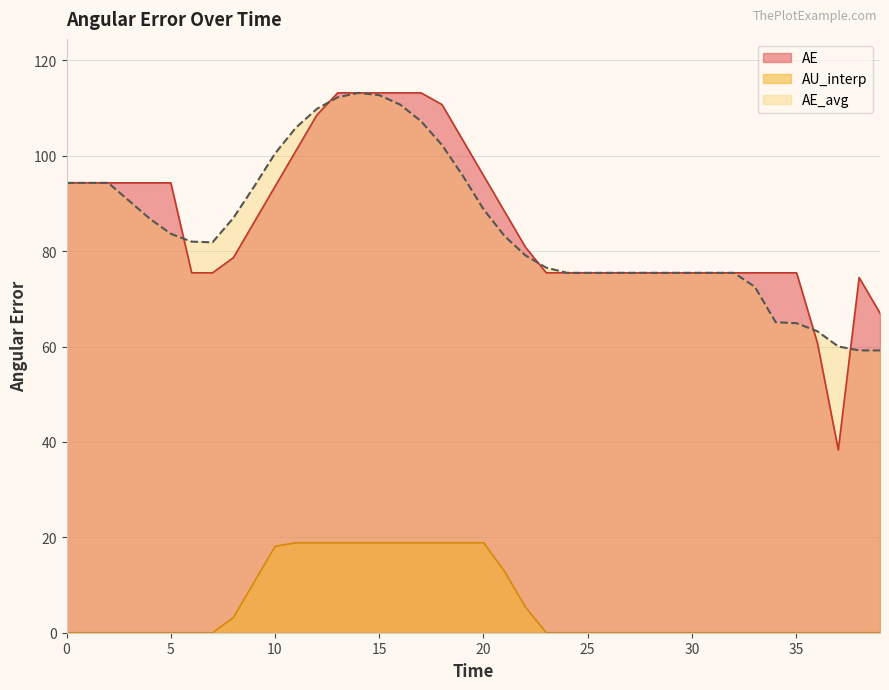

Reading right to left, extract all data points from this chart.

AE: 67.0	74.5	38.3	60.8	75.5	75.5	75.5	75.5	75.5	75.5	75.5	75.5	75.5	75.5	75.5	75.5	75.5	80.9	88.3	95.8	103.3	110.8	113.2	113.2	113.2	113.2	113.2	108.6	101.1	93.6	86.1	78.7	75.5	75.5	94.3	94.3	94.3	94.3	94.3	94.3
AU_interp: 0.0	0.0	0.0	0.0	0.0	0.0	0.0	0.0	0.0	0.0	0.0	0.0	0.0	0.0	0.0	0.0	0.0	5.4	12.9	18.9	18.9	18.9	18.9	18.9	18.9	18.9	18.9	18.9	18.9	18.1	10.7	3.2	0.0	0.0	0.0	0.0	0.0	0.0	0.0	0.0
AE_avg: 59.2	59.2	60.0	63.2	64.9	65.1	72.5	75.5	75.5	75.5	75.5	75.5	75.5	75.5	75.5	75.5	76.5	79.1	83.2	88.8	95.8	102.3	107.3	110.7	112.7	113.2	112.3	109.9	105.9	100.5	93.6	87.0	81.9	82.0	83.7	86.8	90.6	94.3	94.3	94.3